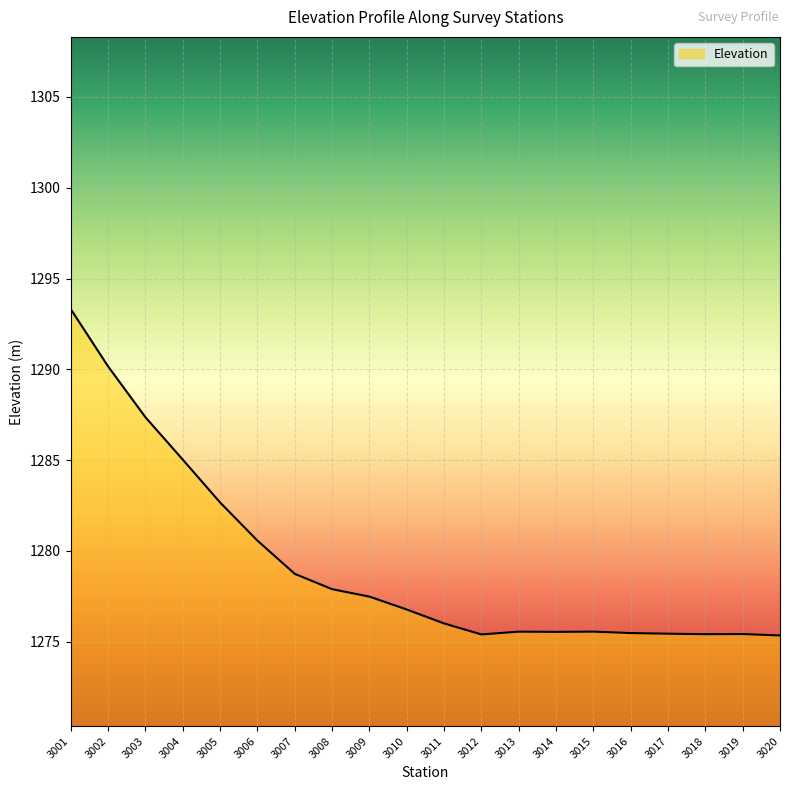

At which label does the data first exceed 1276?

3001